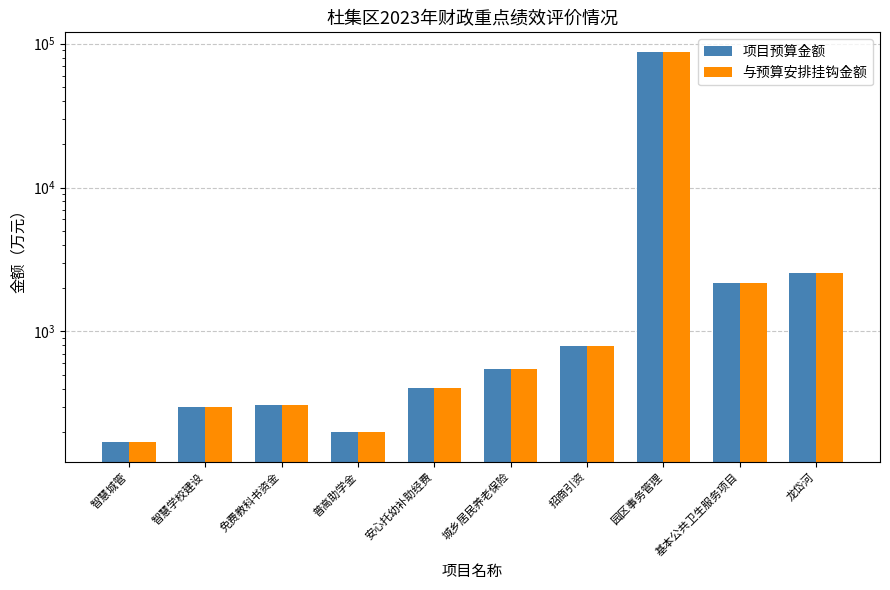

Is the value of 与预算安排挂钩金额 at 智慧学校建设 greater than the value of 项目预算金额 at 免费教科书资金?

No